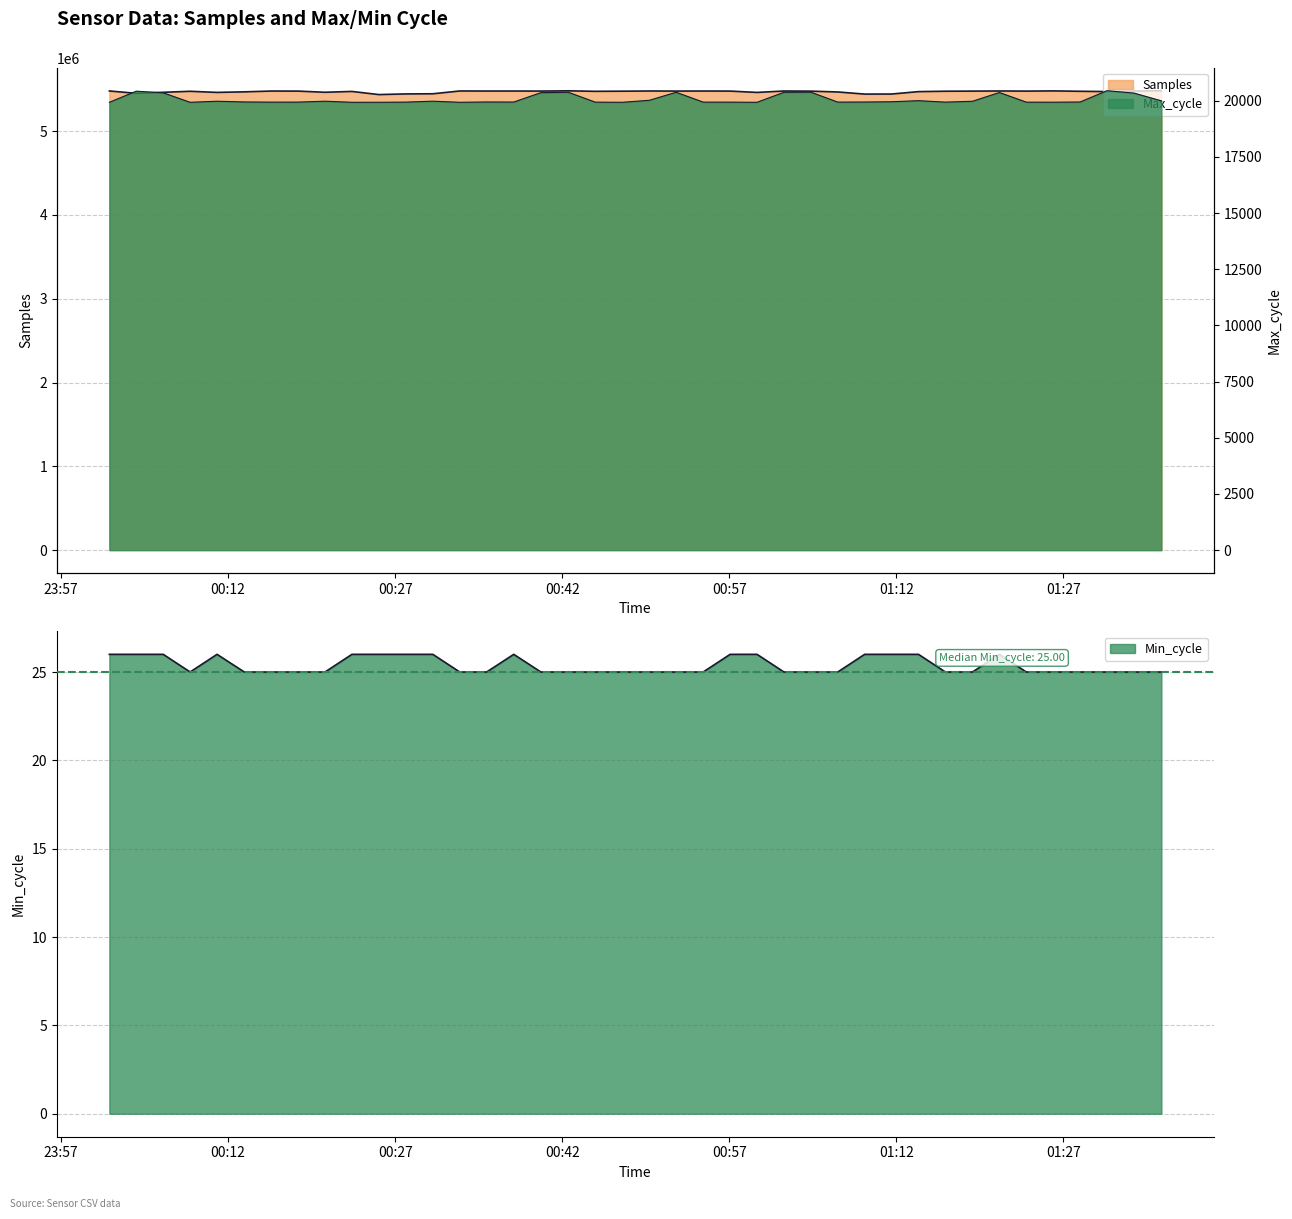

List the series in order of their peak value, highest first.

Samples, Max_cycle, Min_cycle